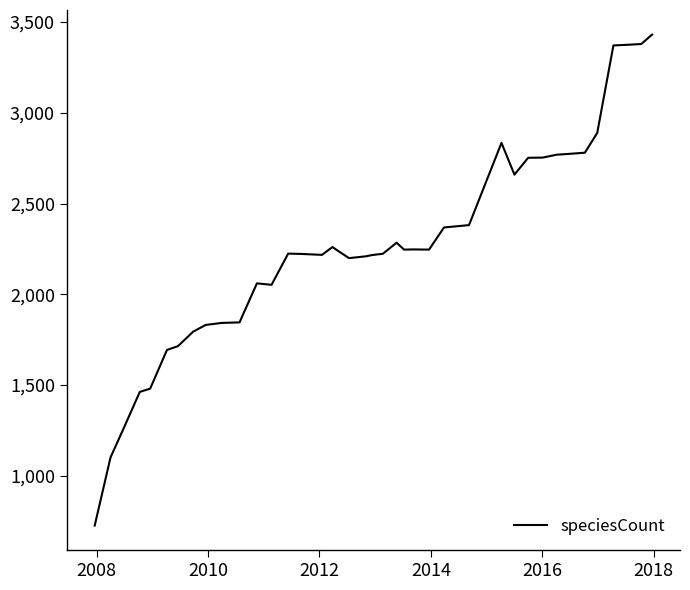

Does the chart have visible grid lines?

No